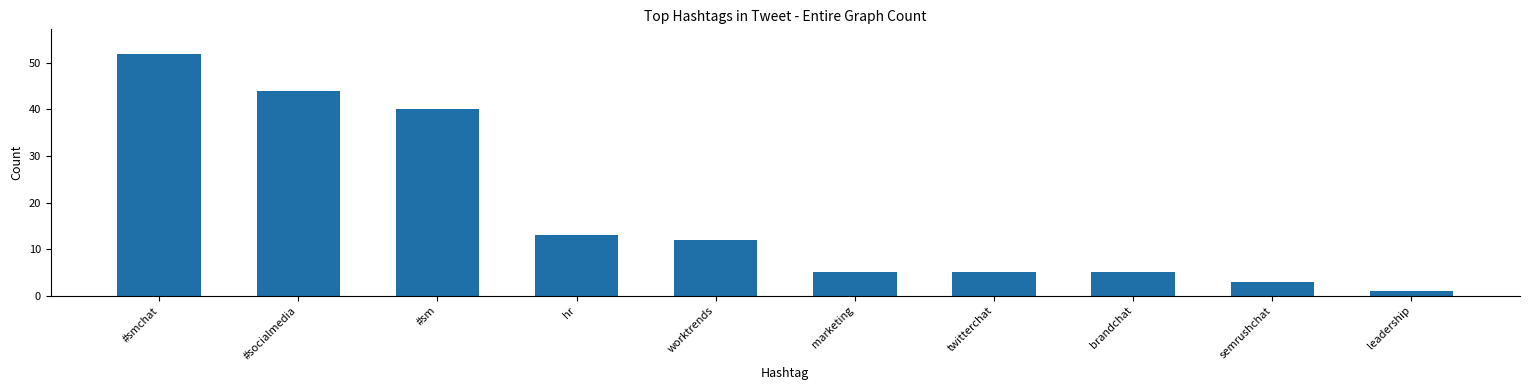

Reading left to right, list all the values displayed in this chart.

52	44	40	13	12	5	5	5	3	1